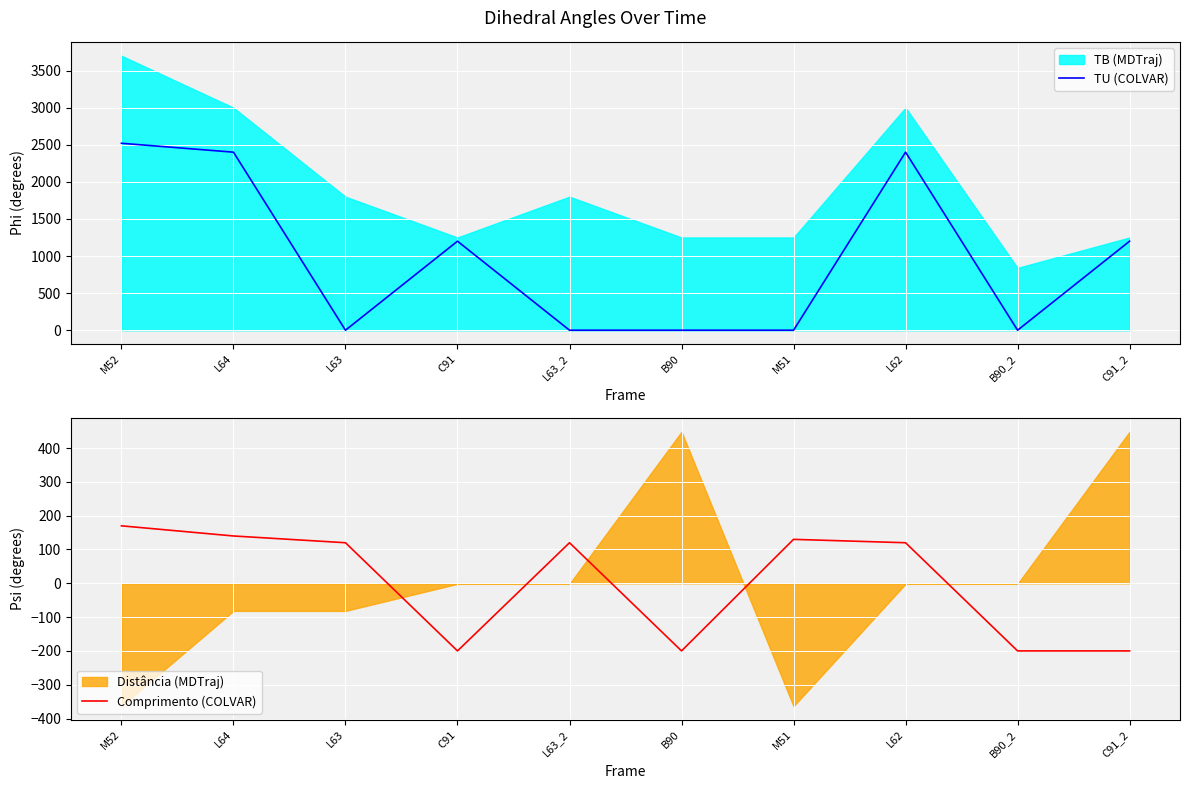

What position from the right is B90?

5